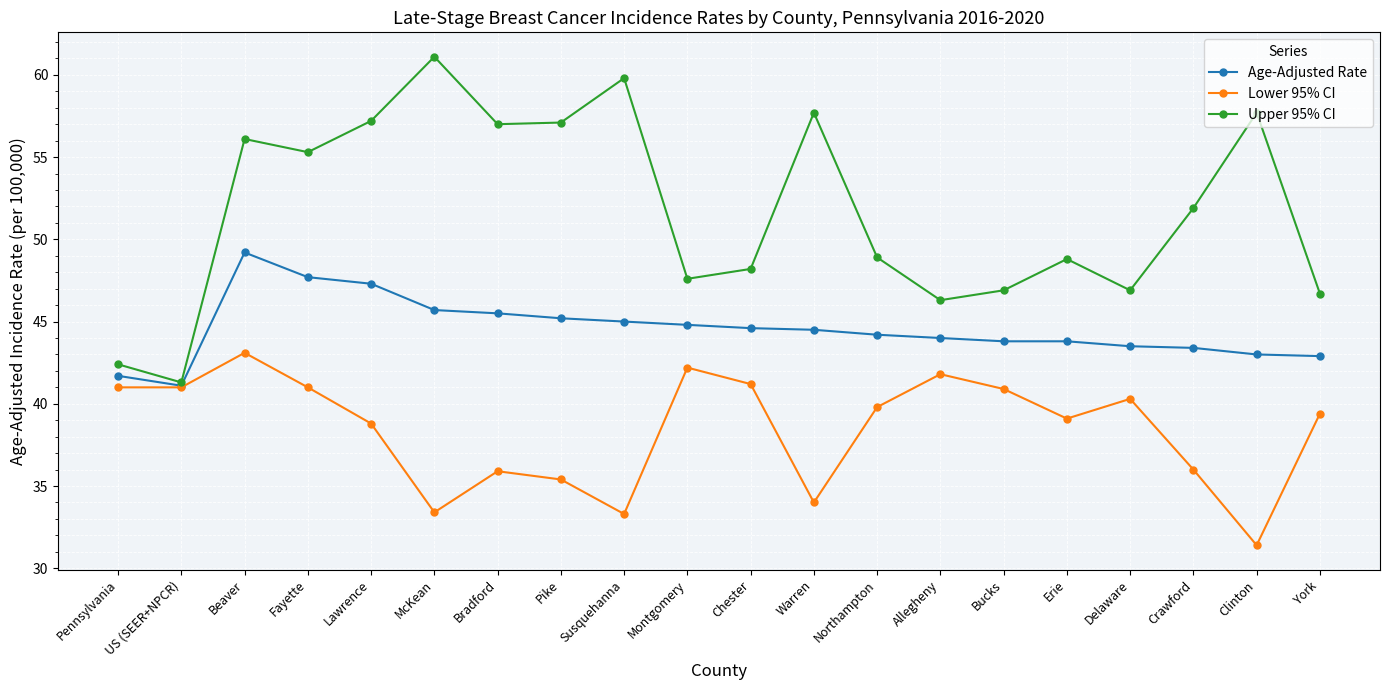

What are all the series names shown in the legend?

Age-Adjusted Rate, Lower 95% CI, Upper 95% CI